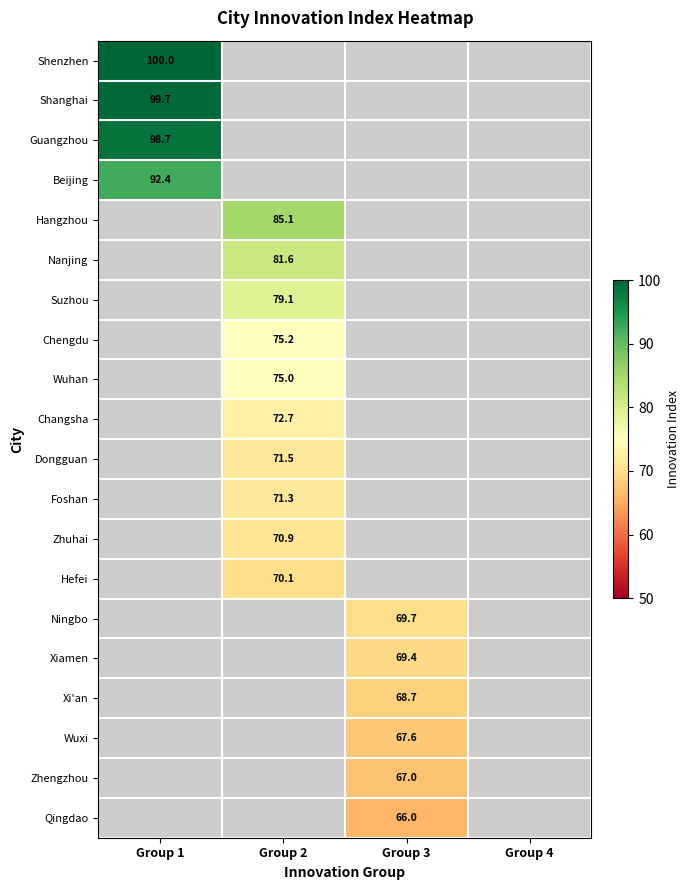

Is it true that Chengdu equals 106.0 at Group 2?

False